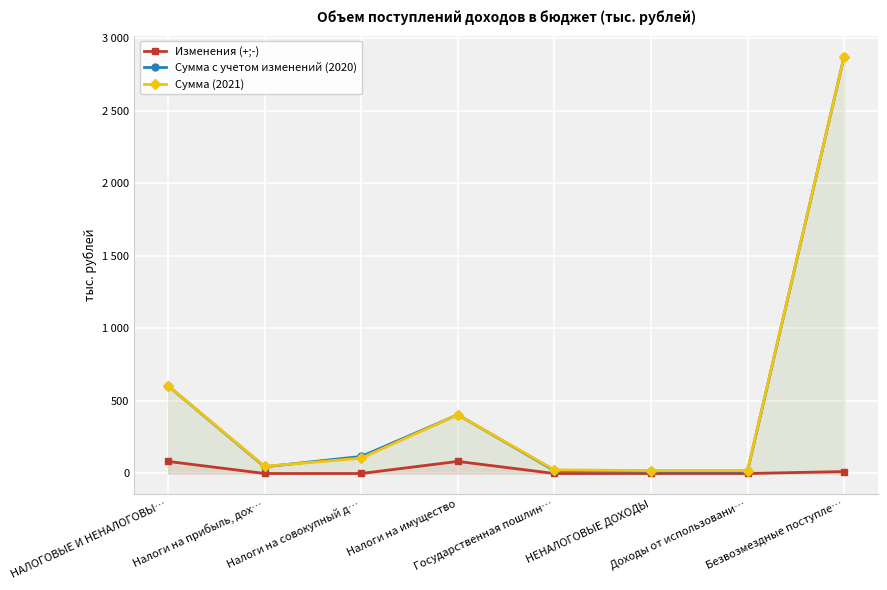

What is the sum of the Сумма (2021) values at Безвозмездные поступле… and НАЛОГОВЫЕ И НЕНАЛОГОВЫ…?

3480.2